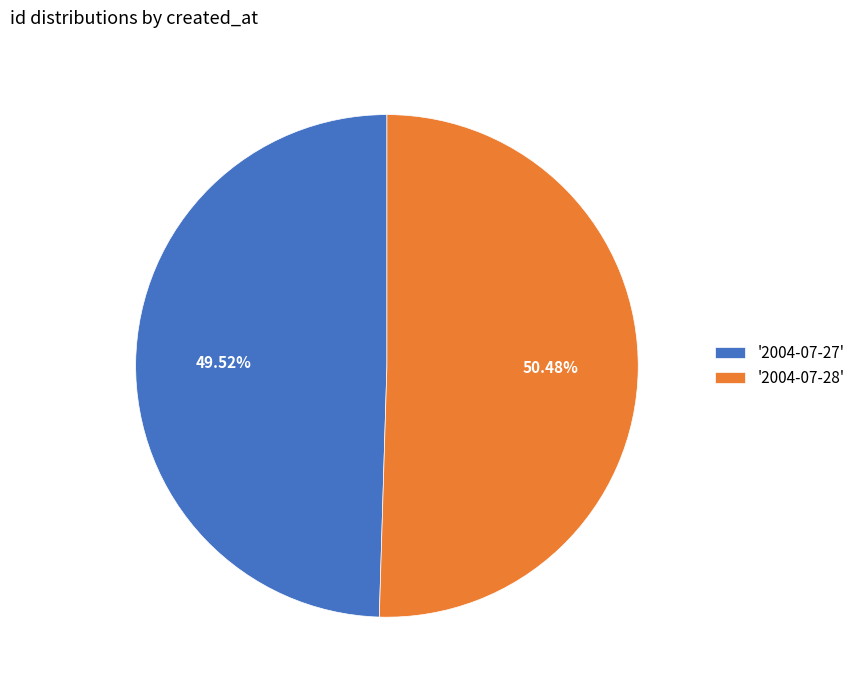

To the nearest percent, what is the difference between the largest and smallest slice percentages?

1%